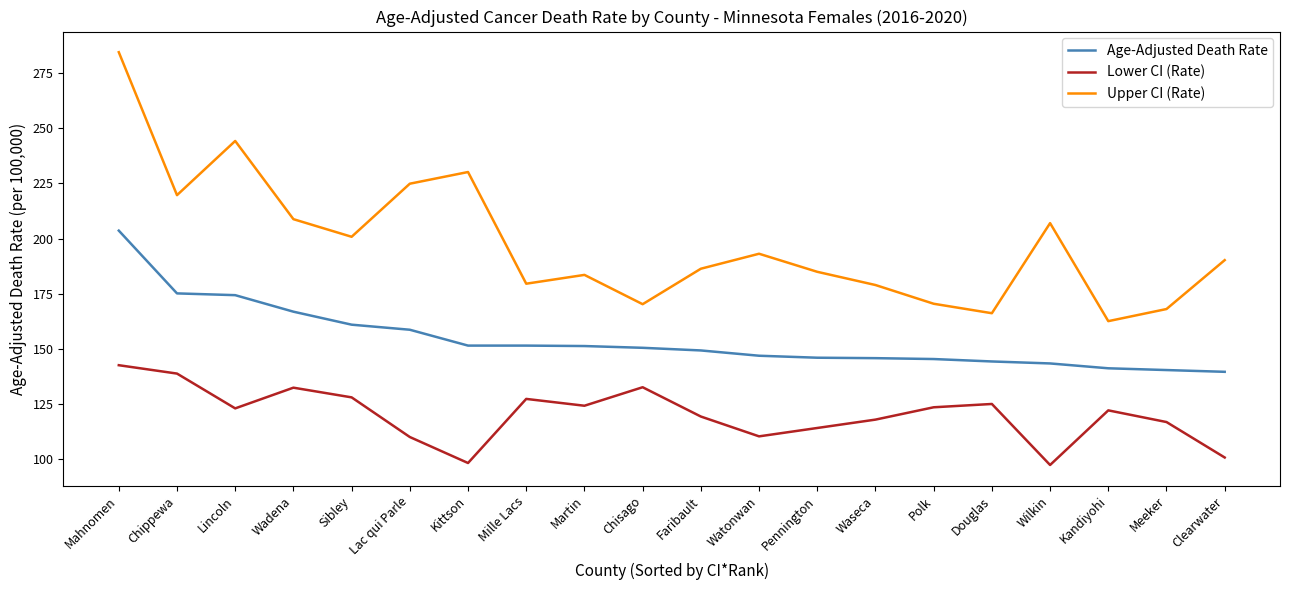

Is the value of Upper CI (Rate) at Lincoln greater than the value of Age-Adjusted Death Rate at Lincoln?

Yes